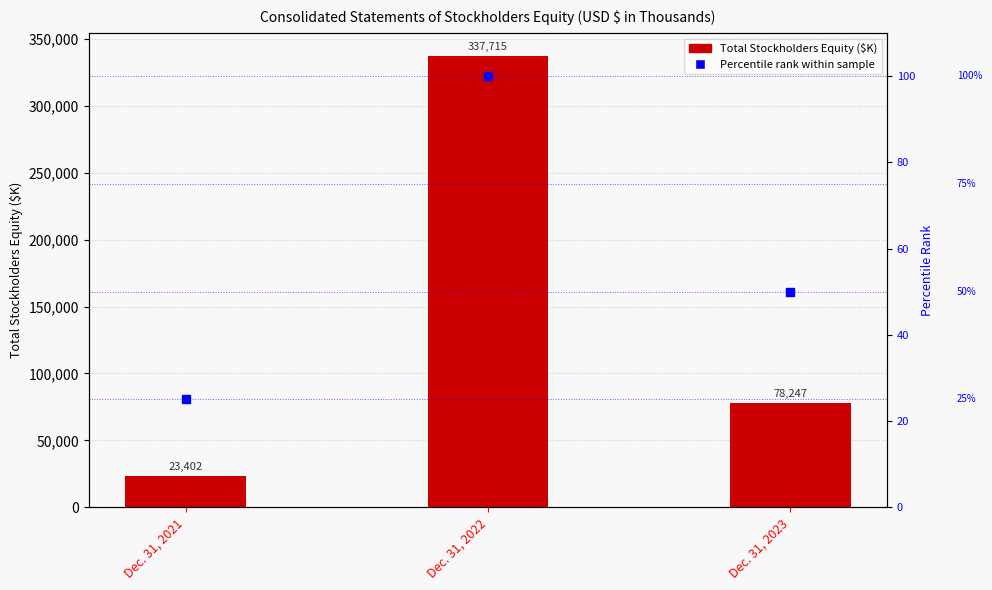

Which series has the largest Y range (max minus min)?

Total Stockholders Equity